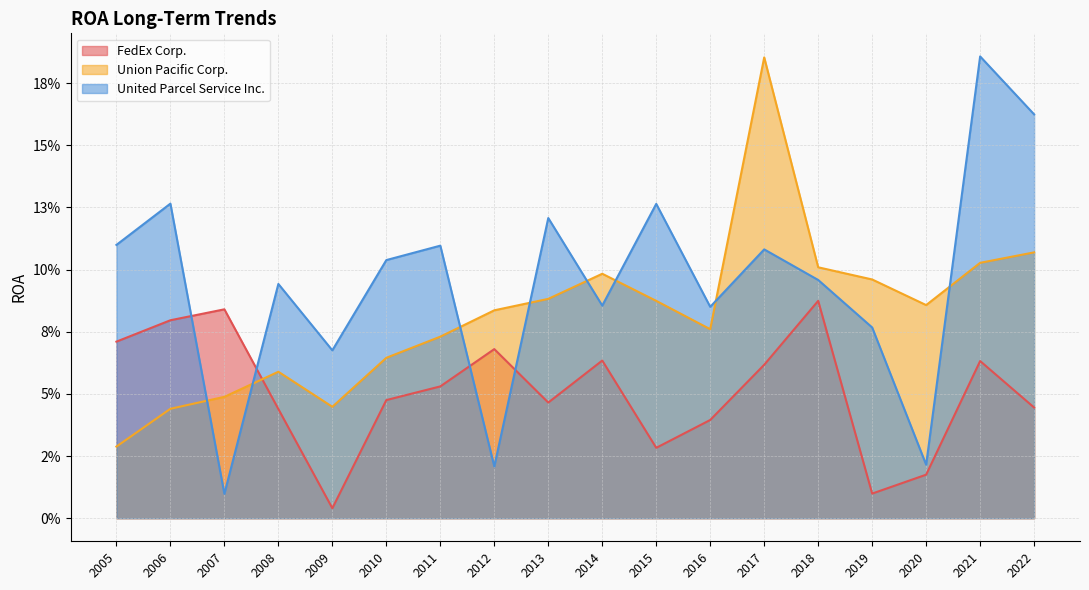

Rank the series by their average value, from lowest to highest.

FedEx Corp., Union Pacific Corp., United Parcel Service Inc.